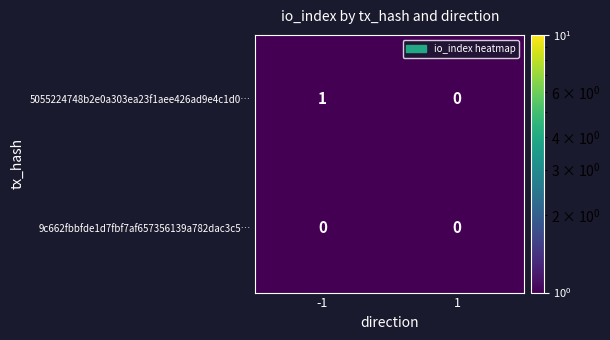

Rank the series by their maximum value, from highest to lowest.

5055224748b2e0a303ea23f1aee426ad9e4c1d0…, 9c662fbbfde1d7fbf7af657356139a782dac3c5…